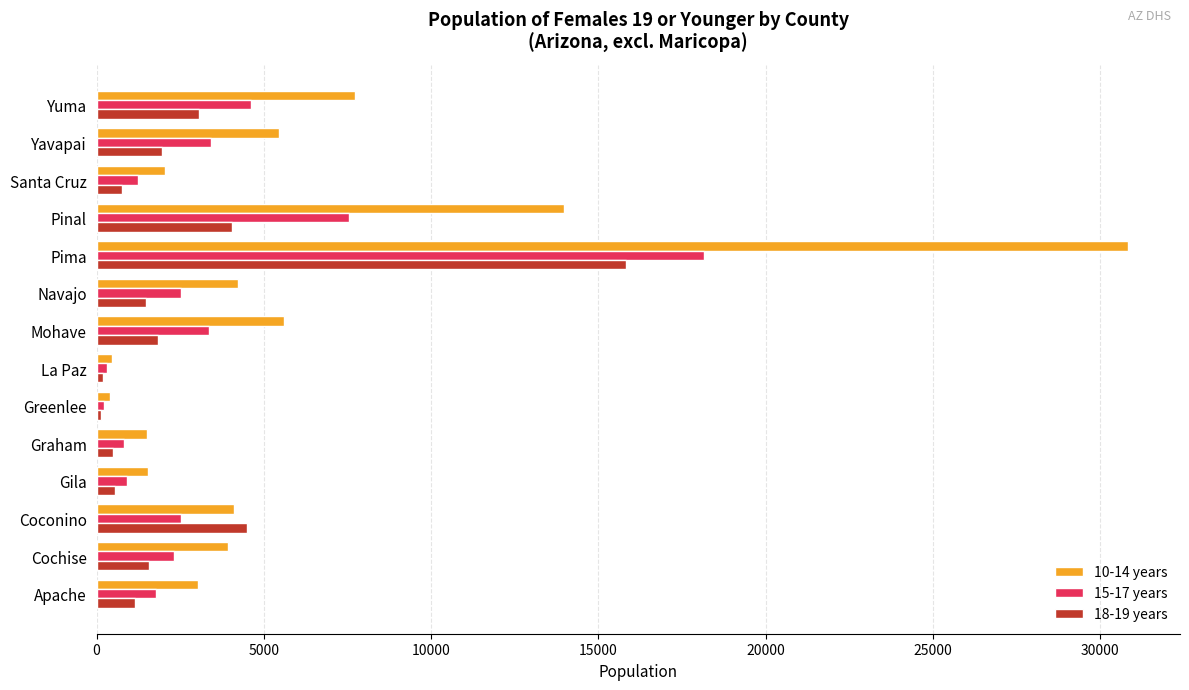

Which series has the largest range (max minus min)?

10-14 years